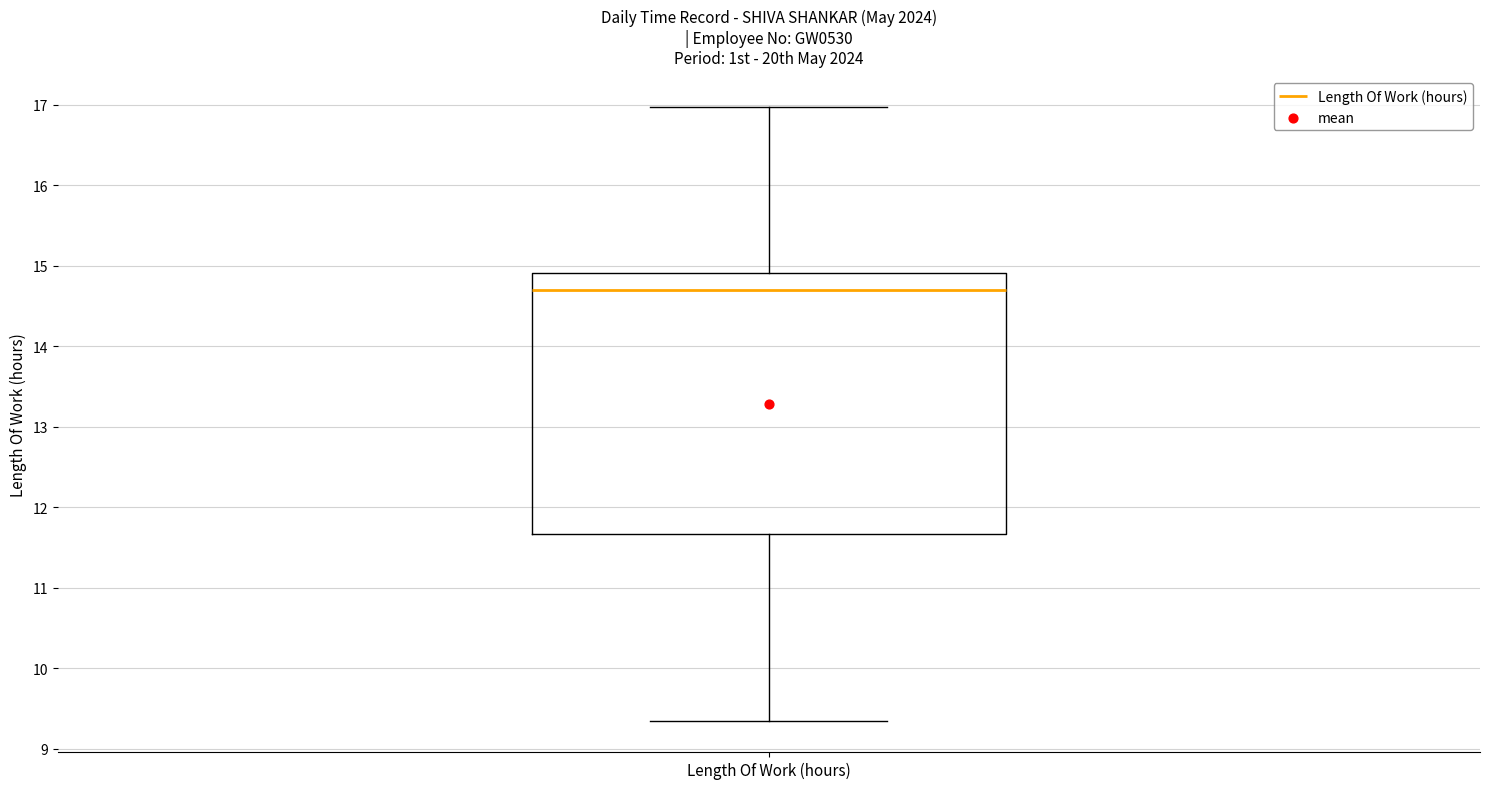

Where does the upper whisker of the box for Length Of Work (hours) end on the y-axis? The values are not printed on the chart, so give them approximately, as read against the axis.

17.0